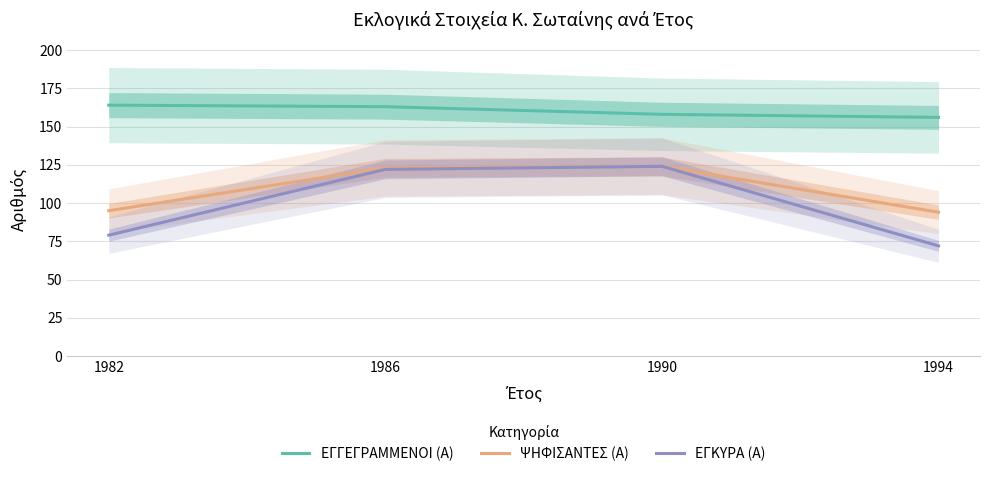

Reading left to right, what are all the values shown in this chart?

ΕΓΓΕΓΡΑΜΜΕΝΟΙ (Α): 1982=164	1986=163	1990=158	1994=156
ΨΗΦΙΣΑΝΤΕΣ (Α): 1982=95	1986=123	1990=124	1994=94
ΕΓΚΥΡΑ (Α): 1982=79	1986=122	1990=124	1994=72